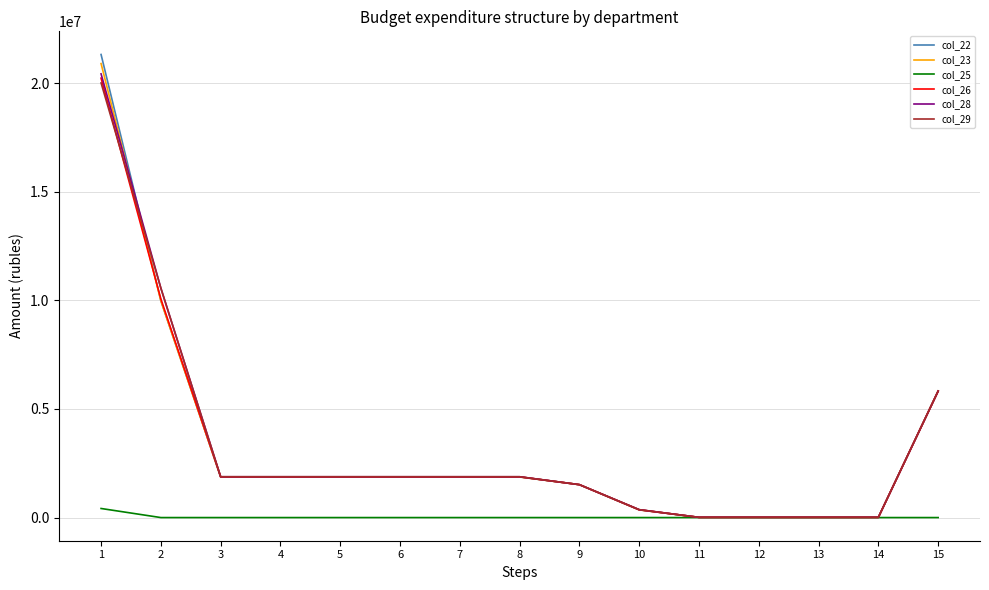

At which category is the sum across all series the highest?

1